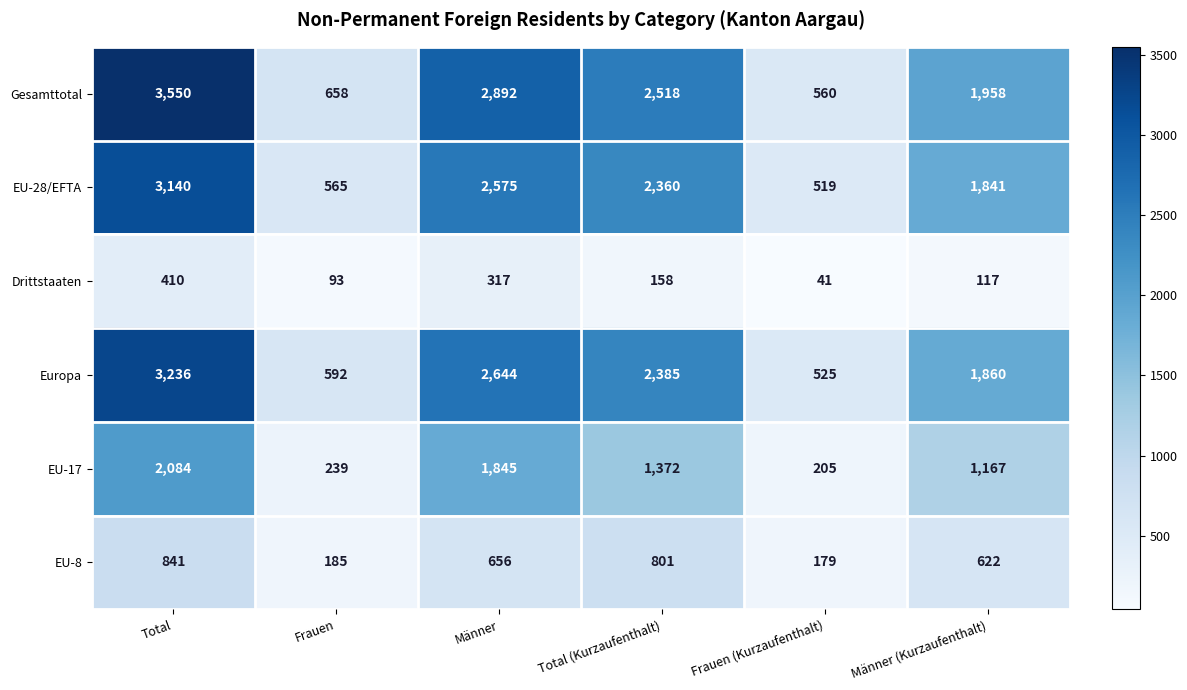

Which series has the largest range (max minus min)?

Gesamttotal